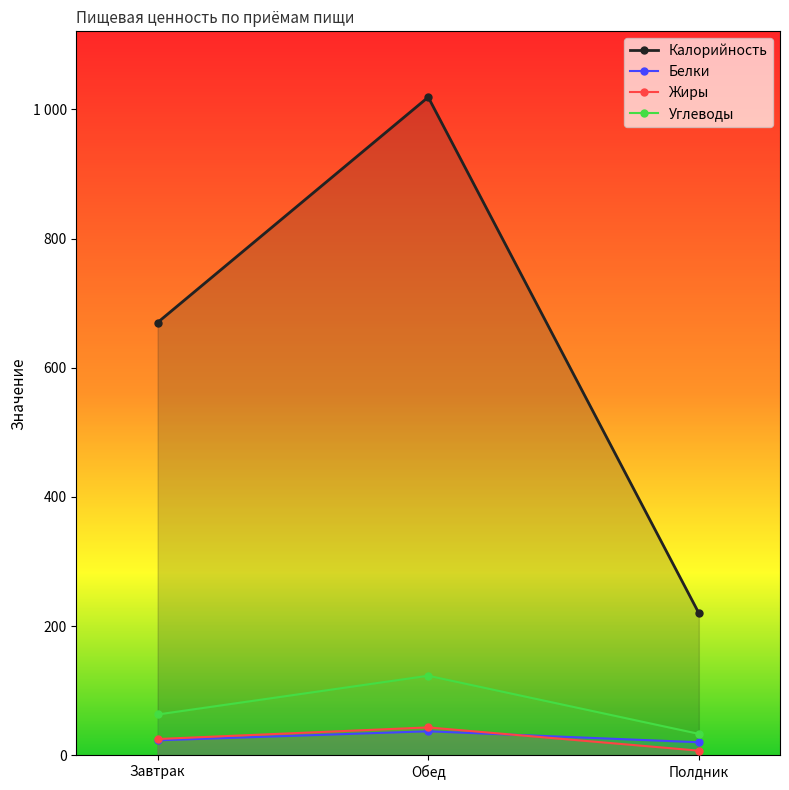

Is the value of Жиры at Завтрак greater than the value of Белки at Обед?

No